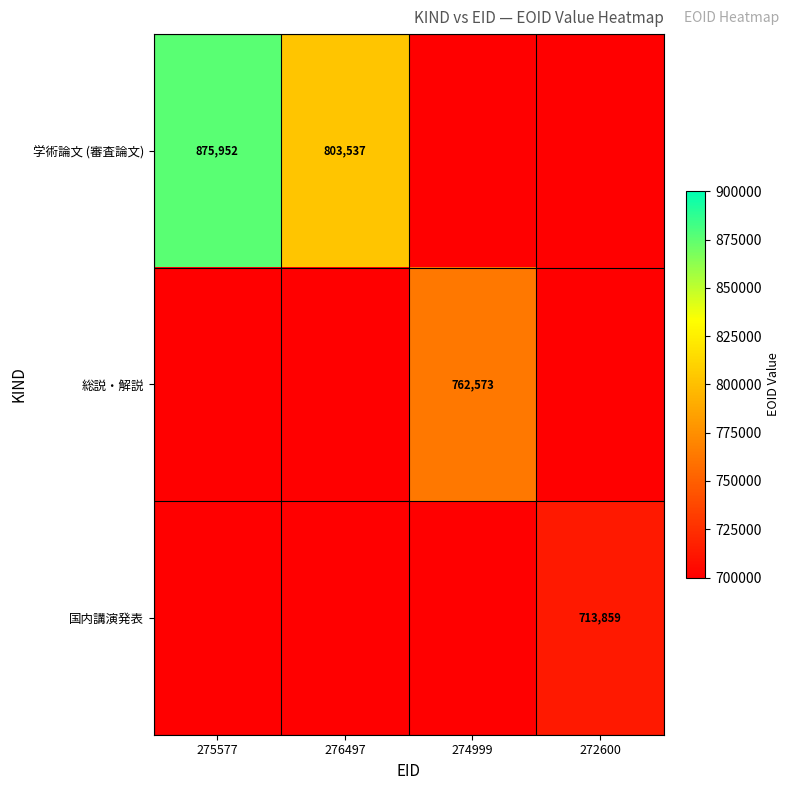

True or false: 学術論文 (審査論文) has a value of 230236 at 275577.

False